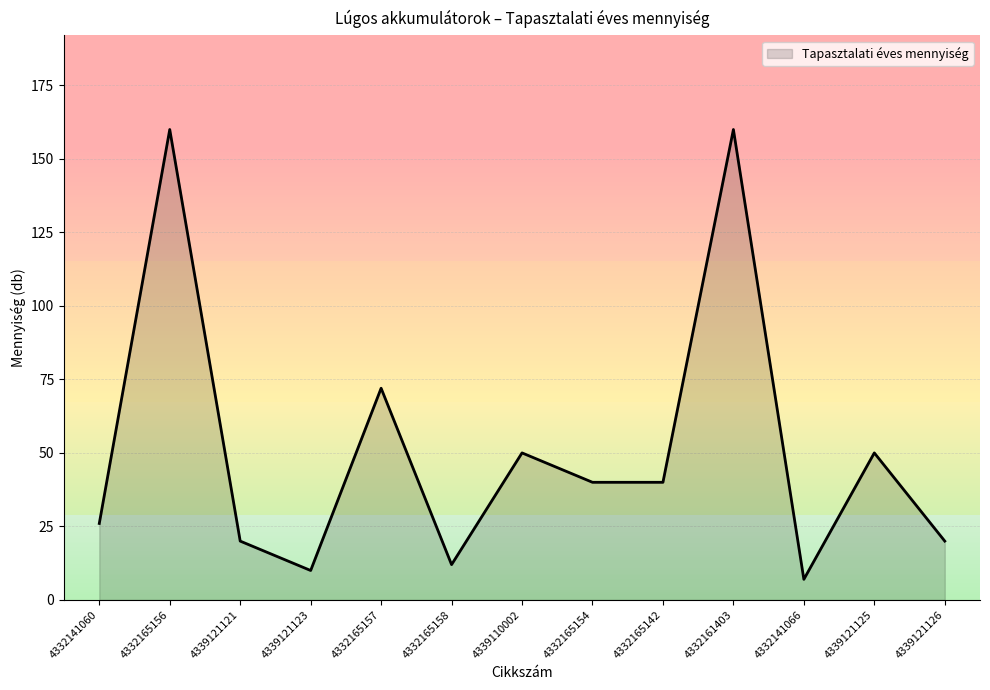

Where is the first local maximum?

4332165156